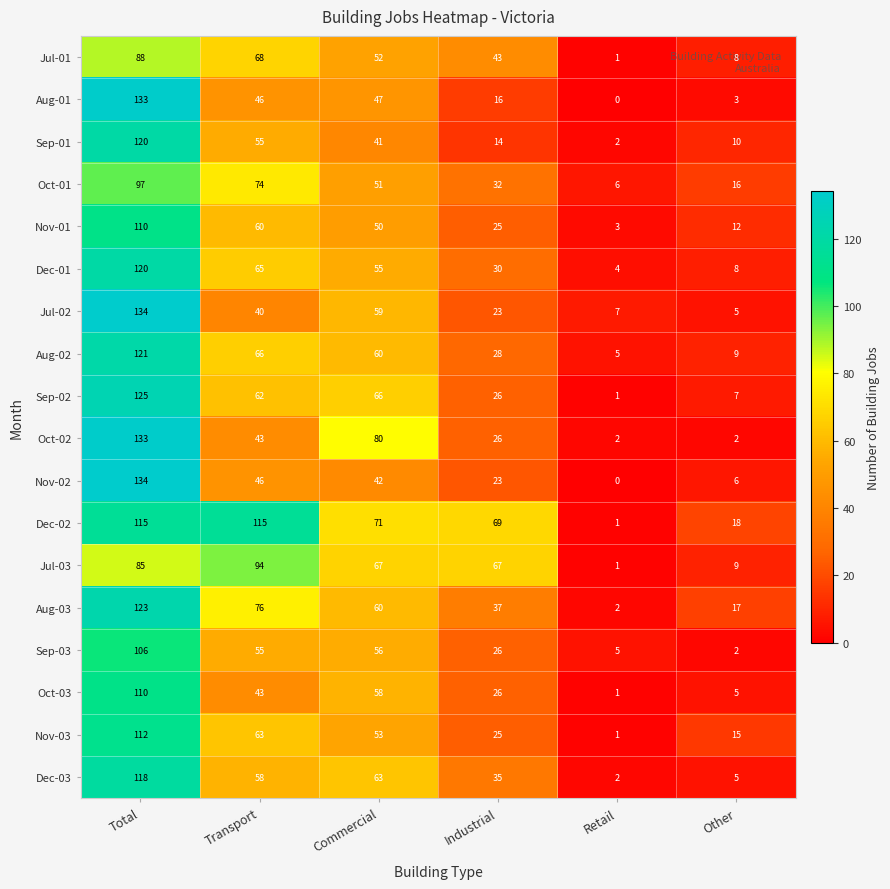

Count the number of data series in this chart.

18